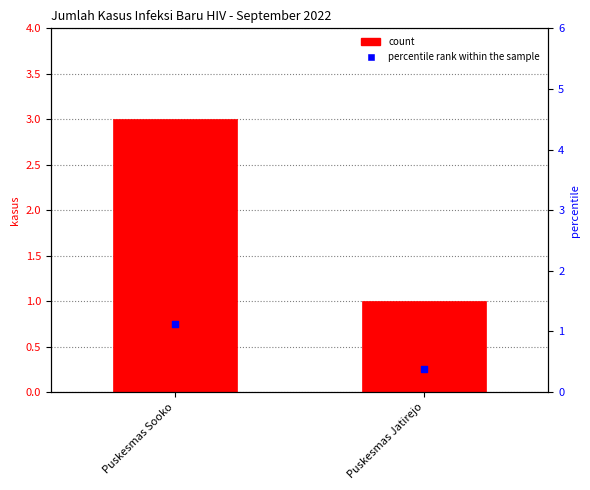

Which series reaches the minimum Y coordinate?

percentile rank within the sample